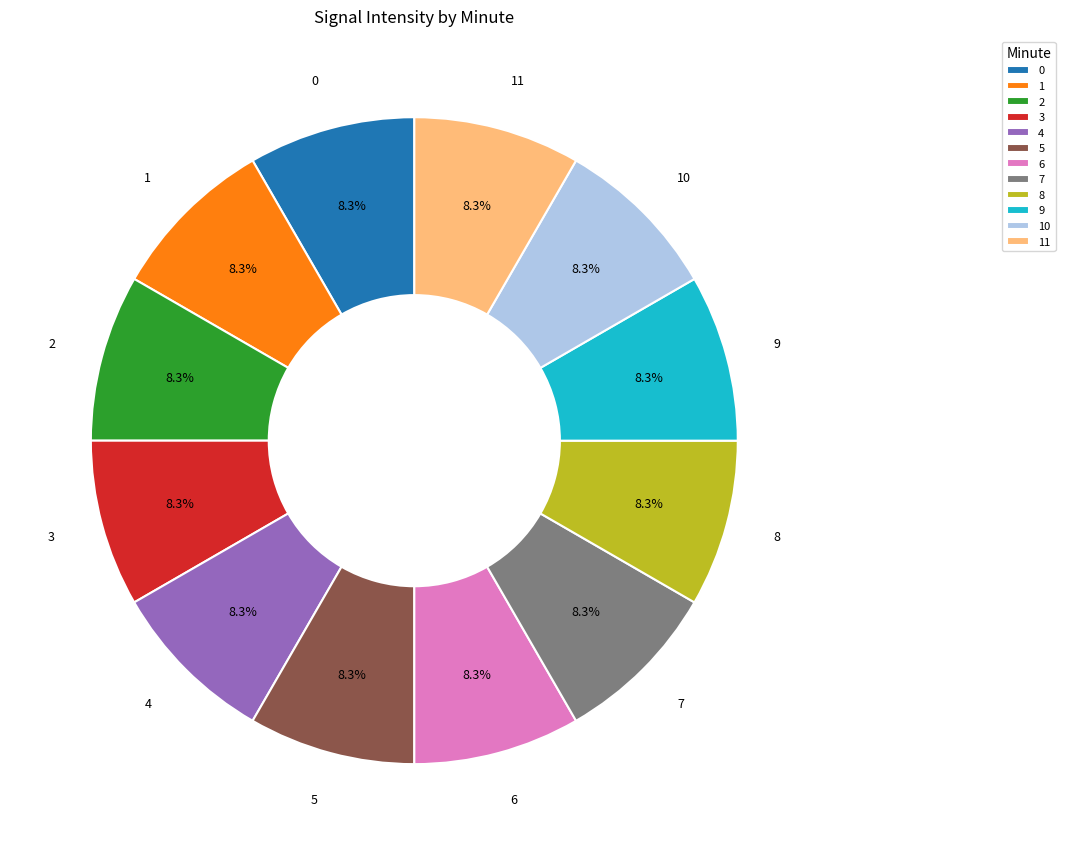

What portion of the pie excludes 7?

91.7%